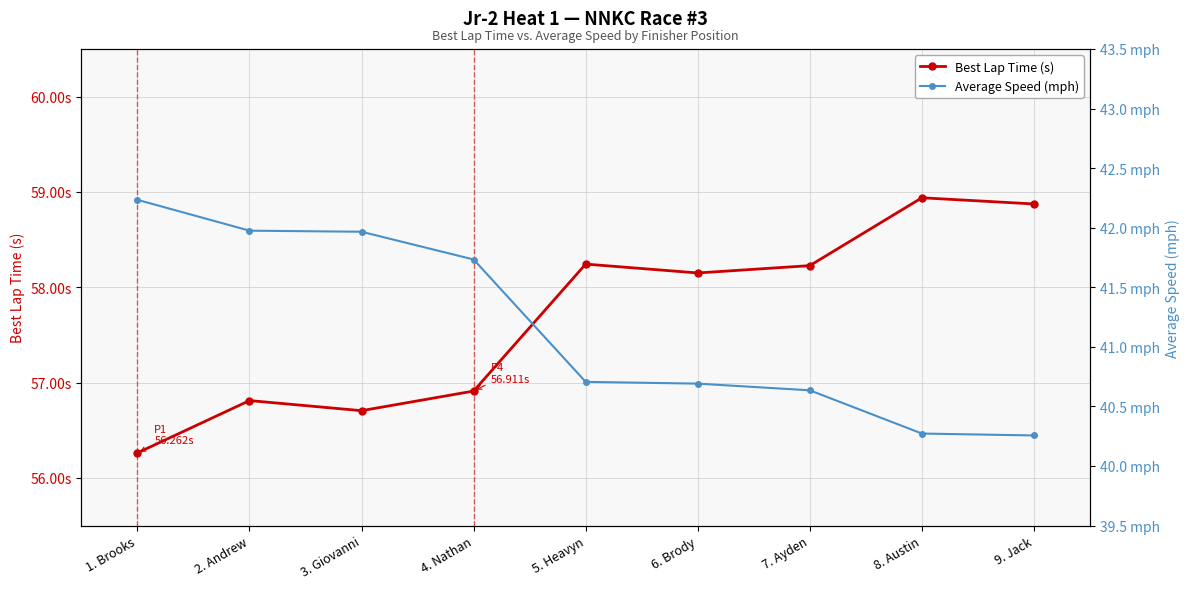

True or false: Best Lap Time (s) and Average Speed (mph) intersect in this chart.

False